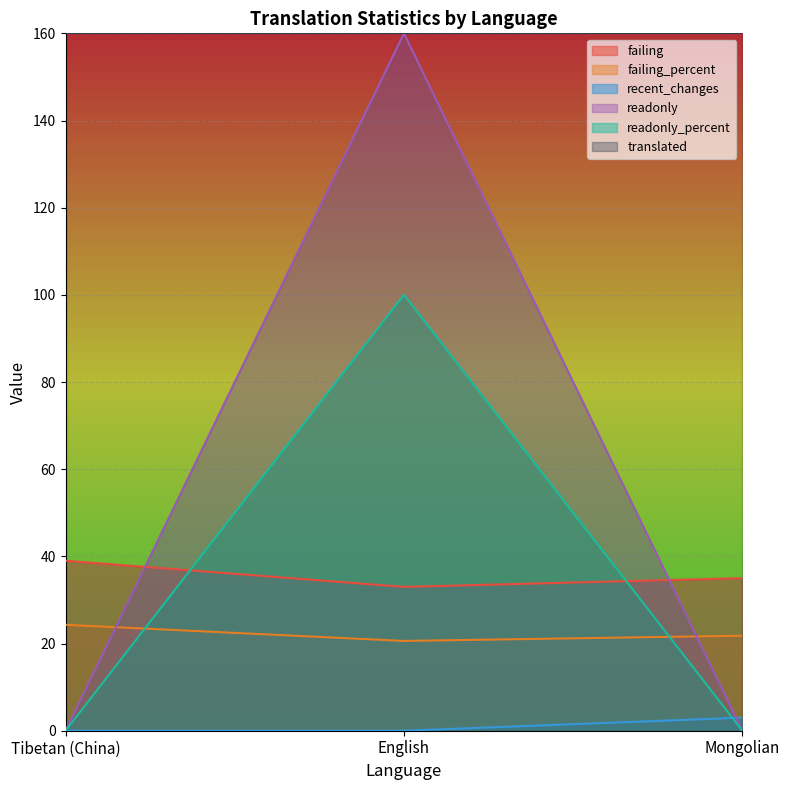

At which category is the sum across all series the highest?

English